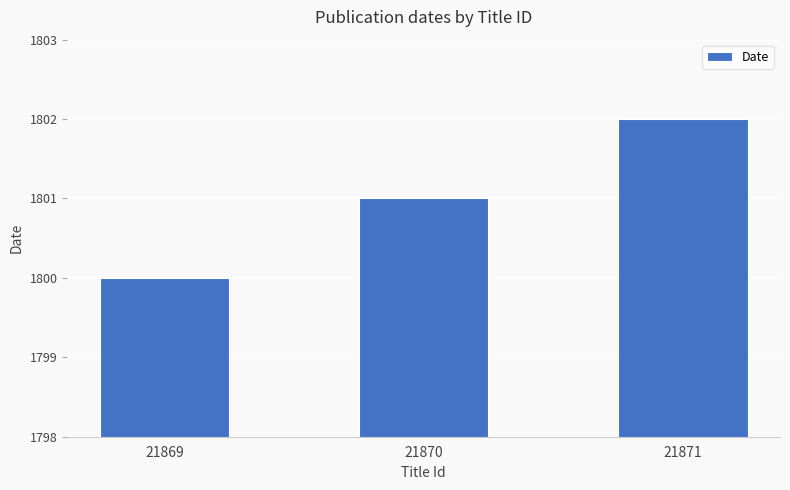

What is the sum of all values?

5403